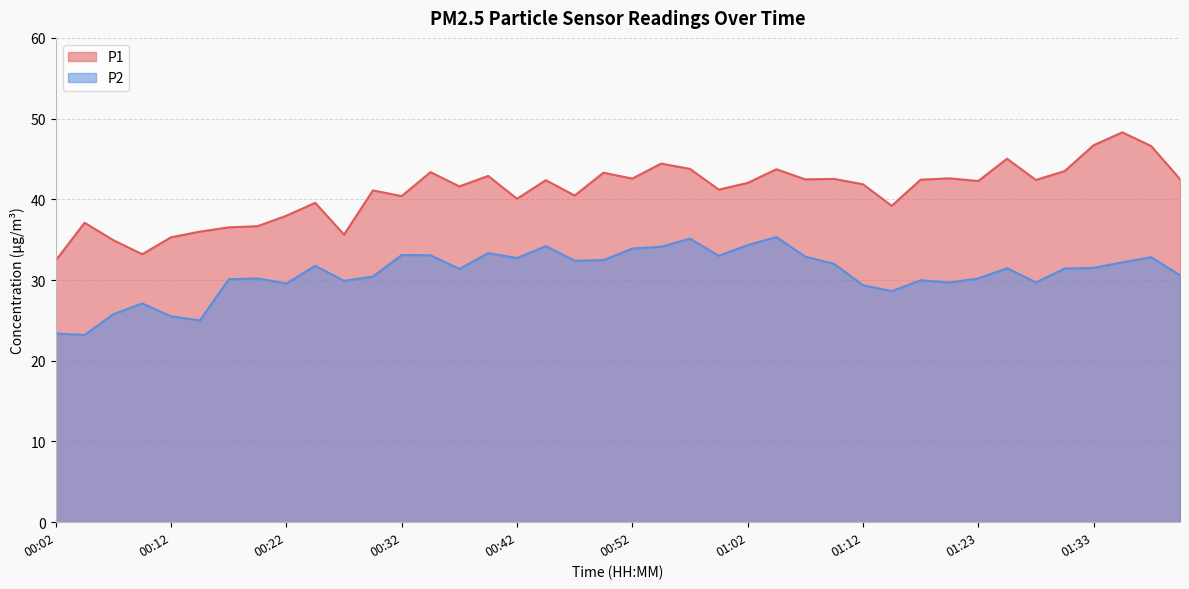

Between 00:07 and 01:38, which series saw the biggest shift?

P1